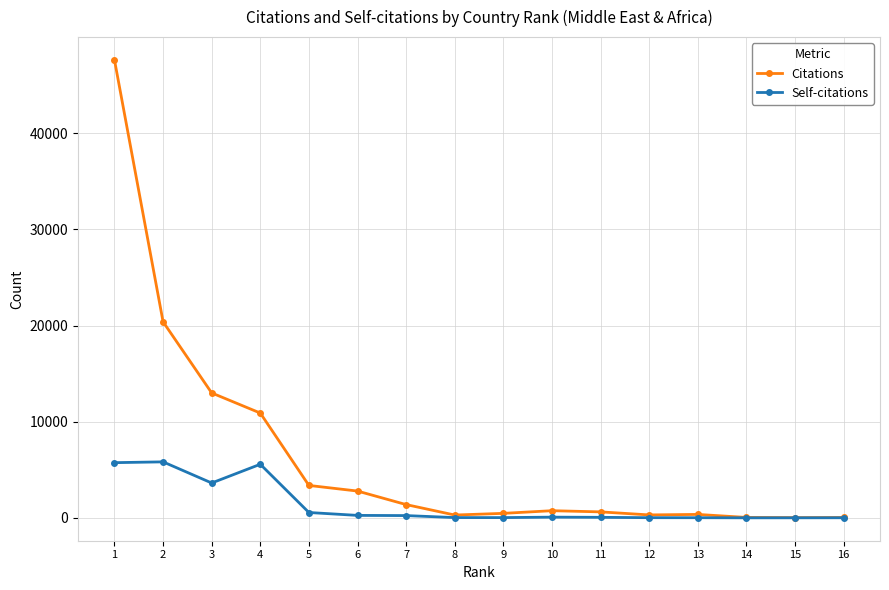

Rank the series by their maximum value, from highest to lowest.

Citations, Self-citations